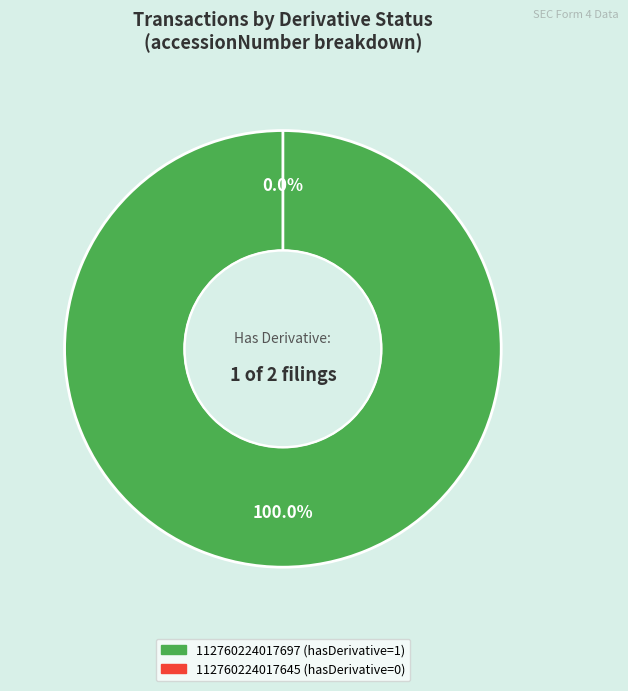

Is the sum of 112760224017645 (hasDerivative=0) and 112760224017697 (hasDerivative=1) greater than half?

Yes